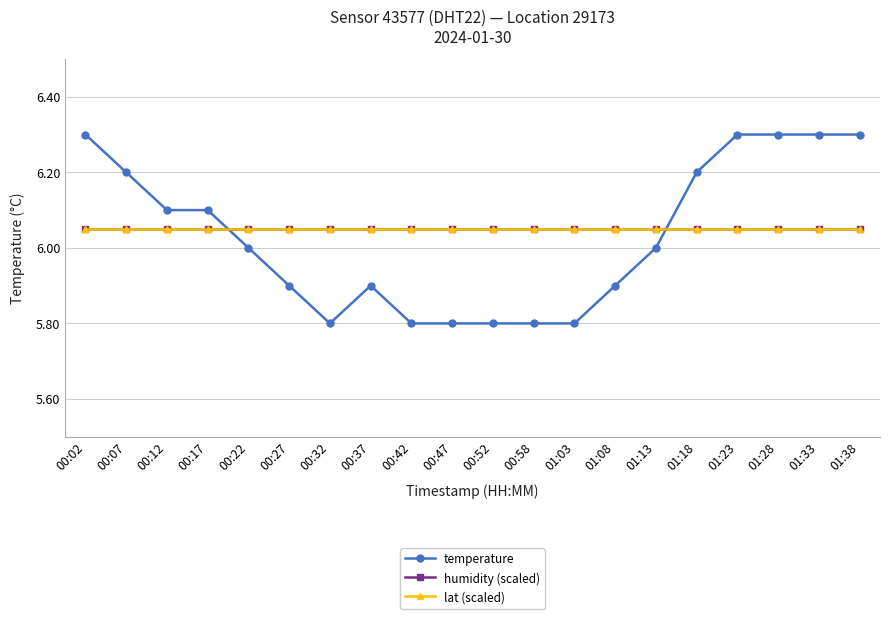

At which label is lat (scaled) closest to 6?

00:02